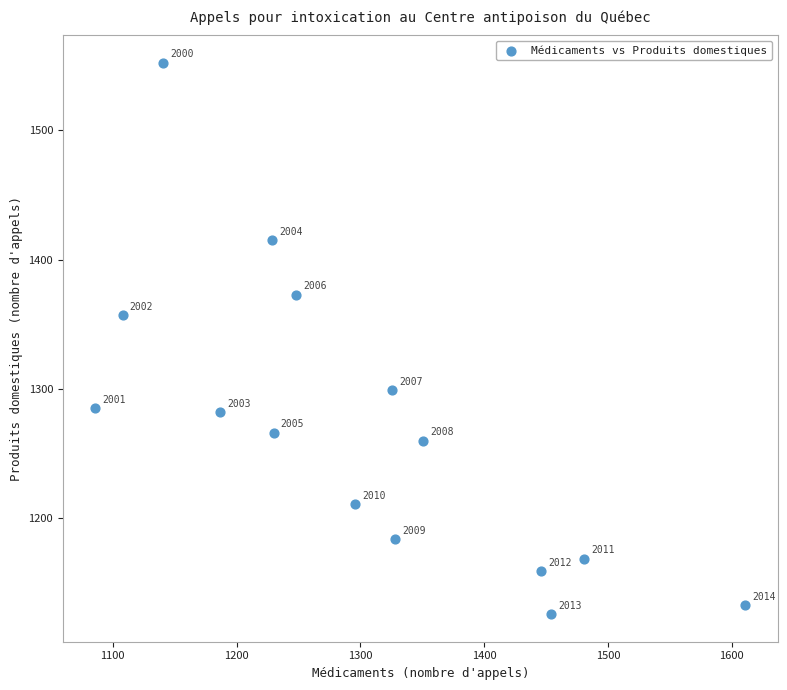

What Y value in the scatter plot is closest to 1339?

1357